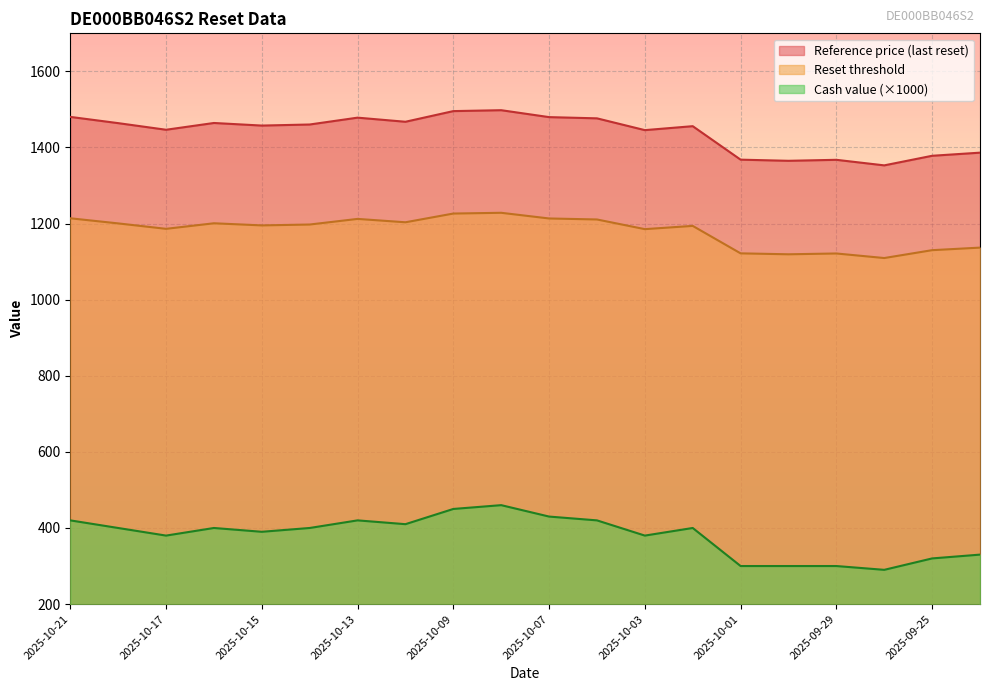

What is the sum of all Reset threshold values?

23607.1